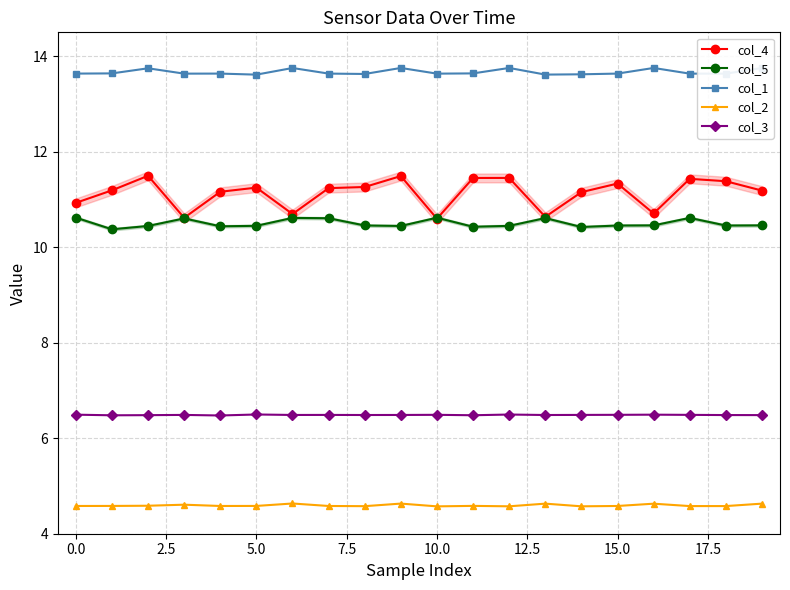

What is the difference between the second highest and minimum values in the col_2 series?

0.1